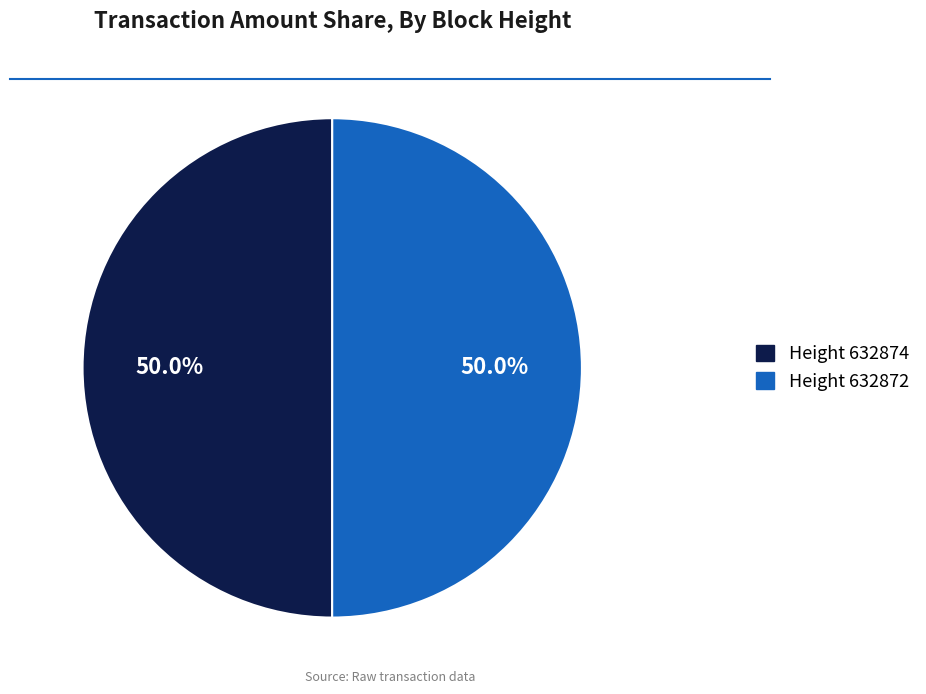

How many slices are in this pie chart?

2